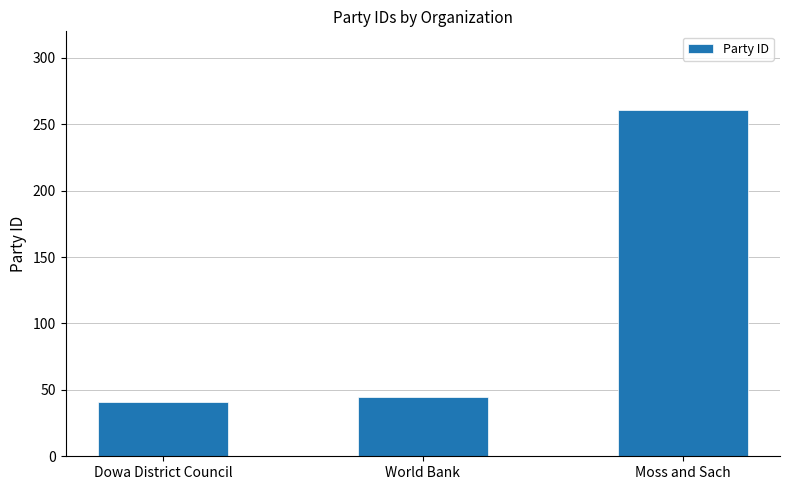

What is the label of the 1st bar from the right?

Moss and Sach